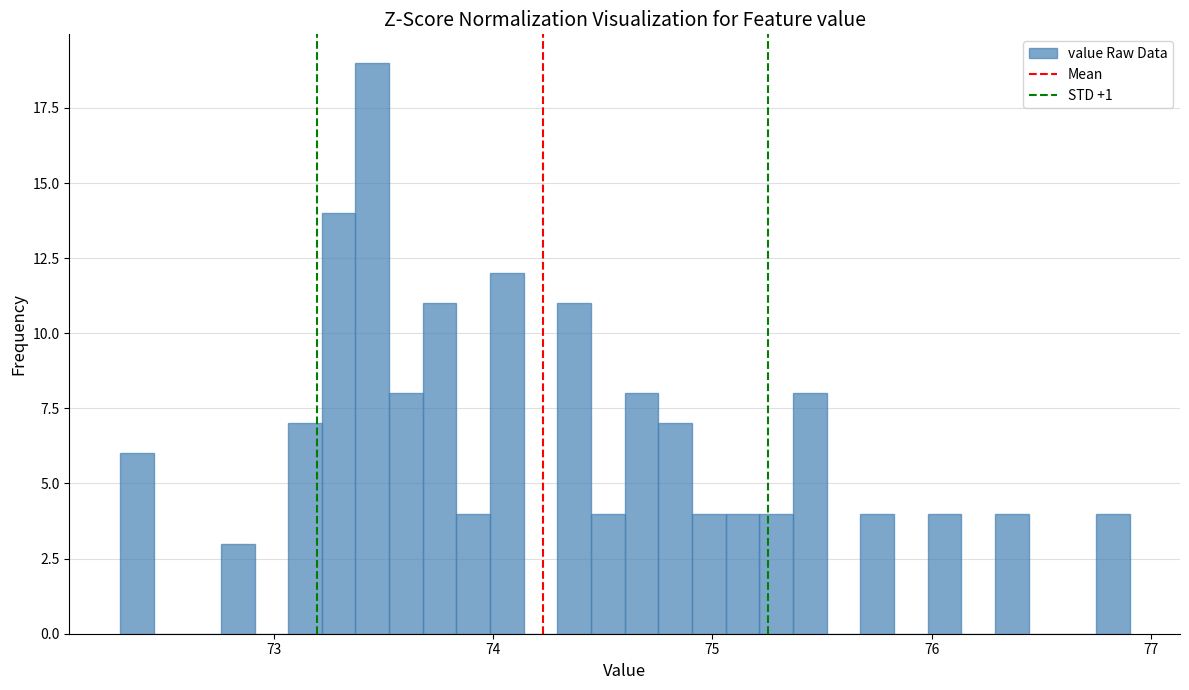

Read against the x-axis, roughly where is the centre of the tallest bar?

73.5